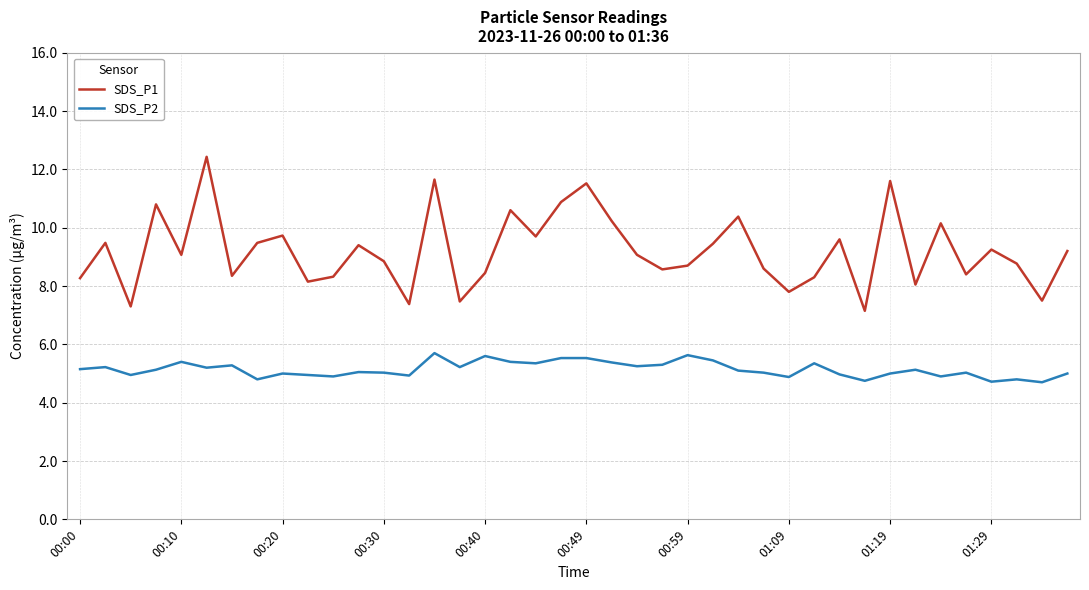

What is the difference between the maximum and second lowest values in the SDS_P2 series?

1.0